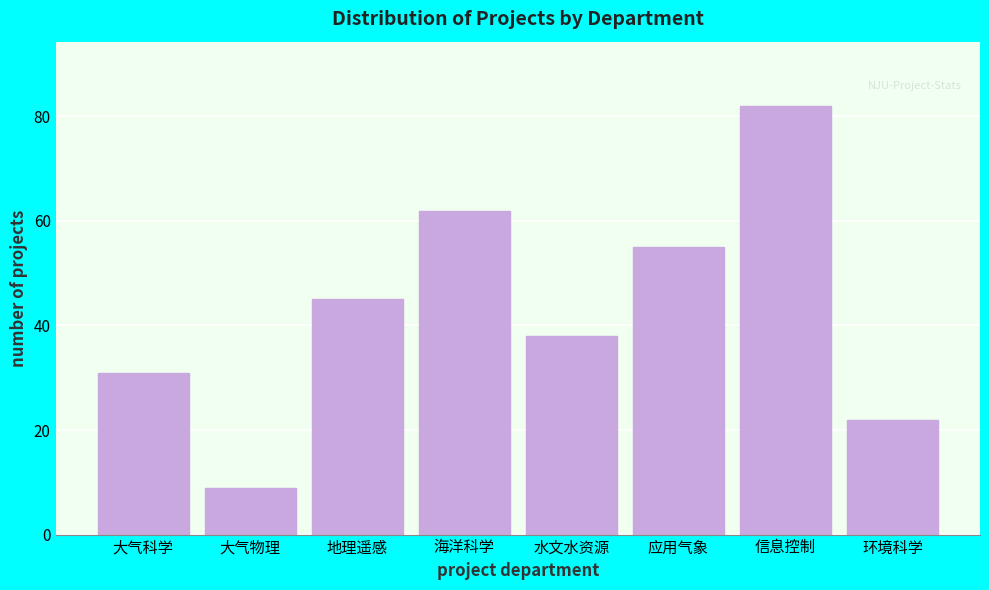

Reading left to right, what are all the values shown in this chart?

31	9	45	62	38	55	82	22